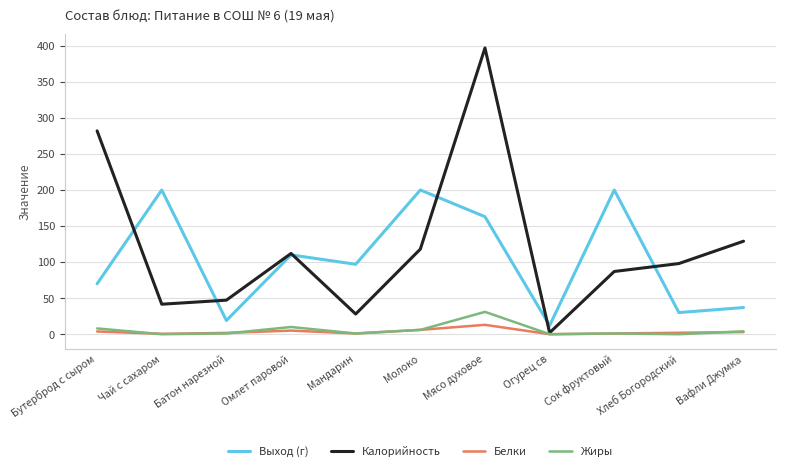

Where does the Белки series first go above 2?

Бутерброд с сыром